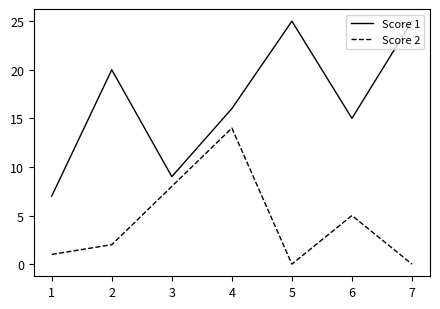

Reading left to right, extract all data points from this chart.

Score 1: 7	20	9	16	25	15	25
Score 2: 1	2	8	14	0	5	0